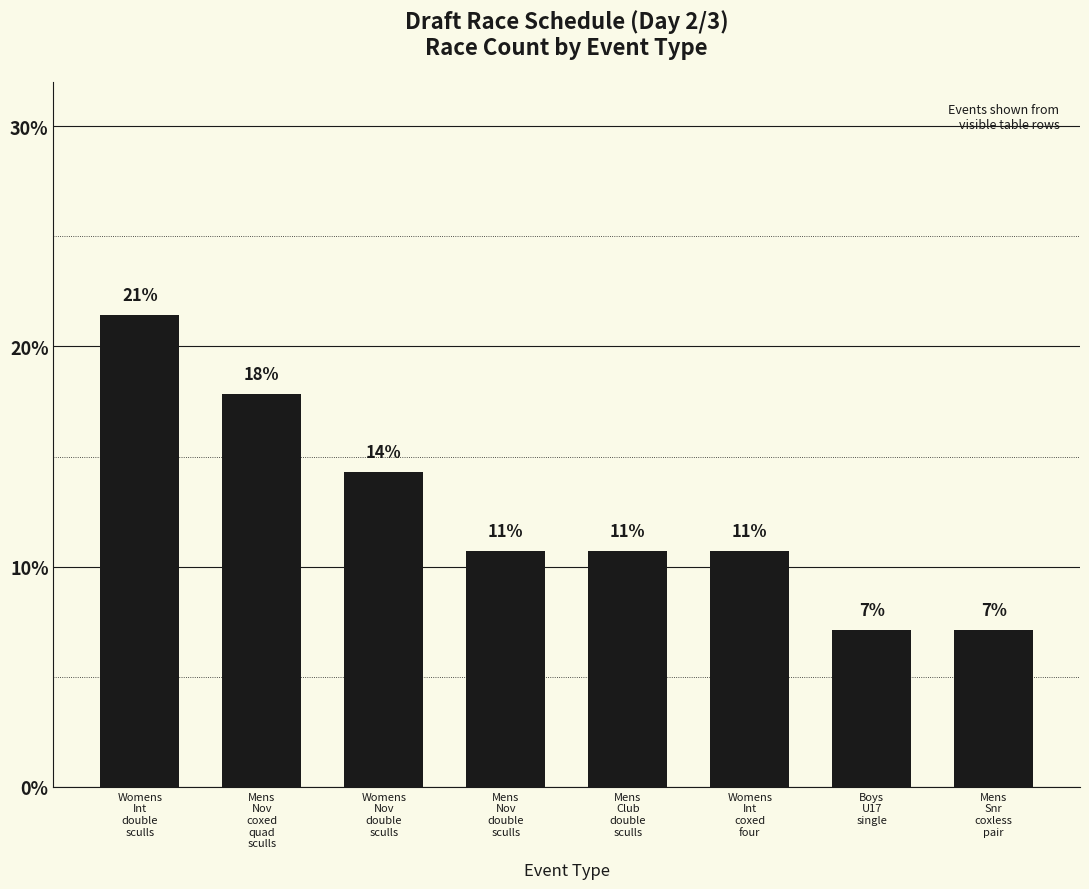

What position from the right is Mens
Nov
coxed
quad
sculls?

7